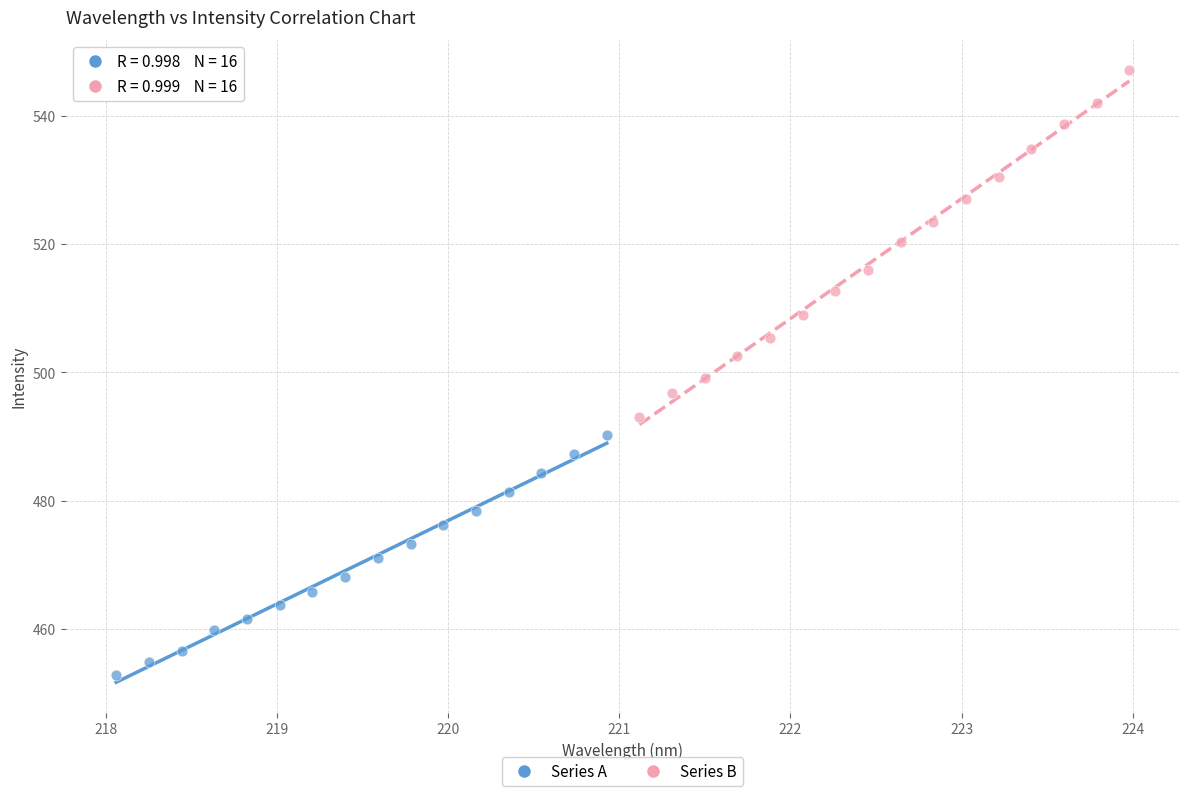

Which series reaches the maximum Y coordinate?

Series B